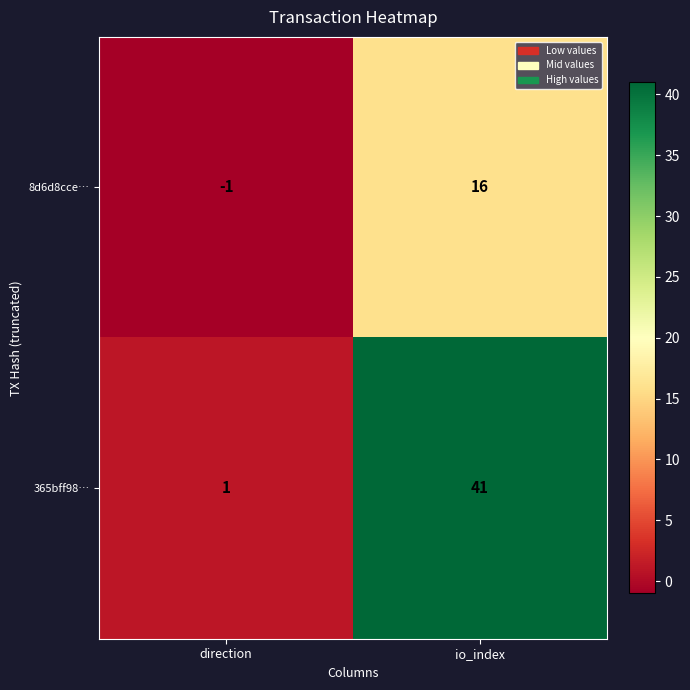

At which category is the sum across all series the highest?

io_index